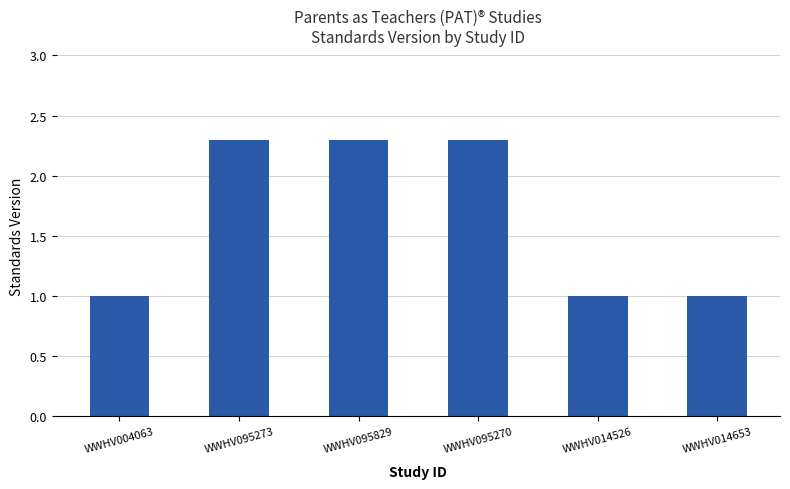

The chart shows a value of 0.6 at WWHV095270. True or false?

False